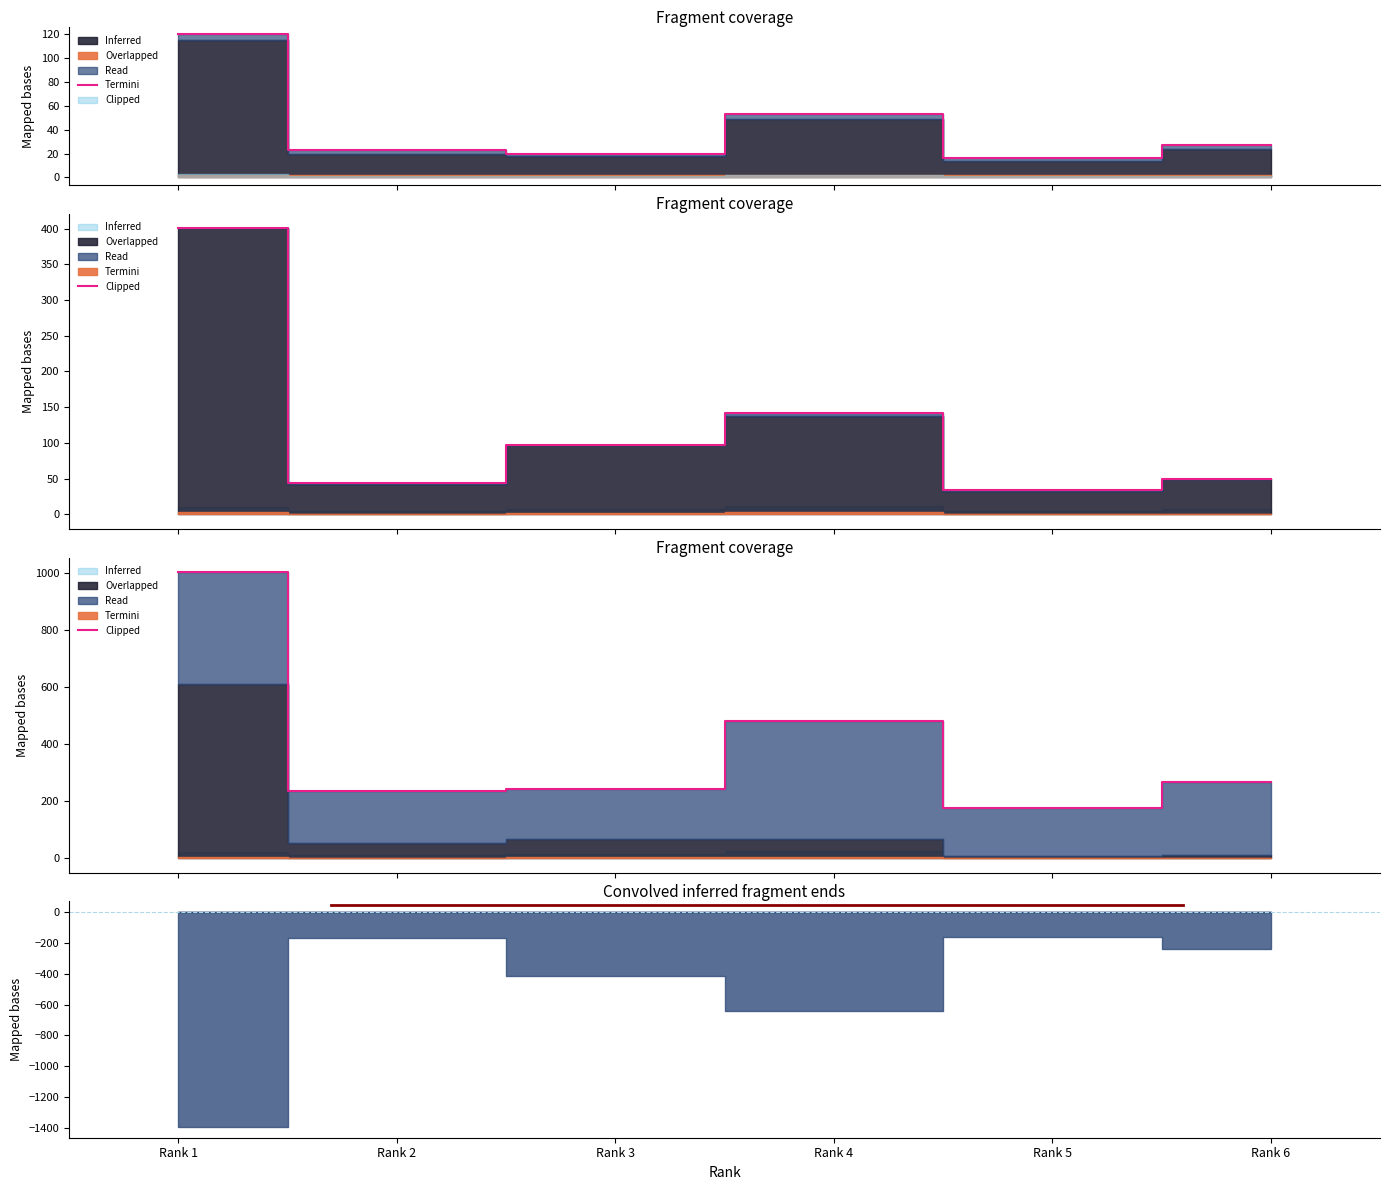

Rank the categories by value from lowest to highest.

Rank 5, Rank 2, Rank 3, Rank 6, Rank 4, Rank 1